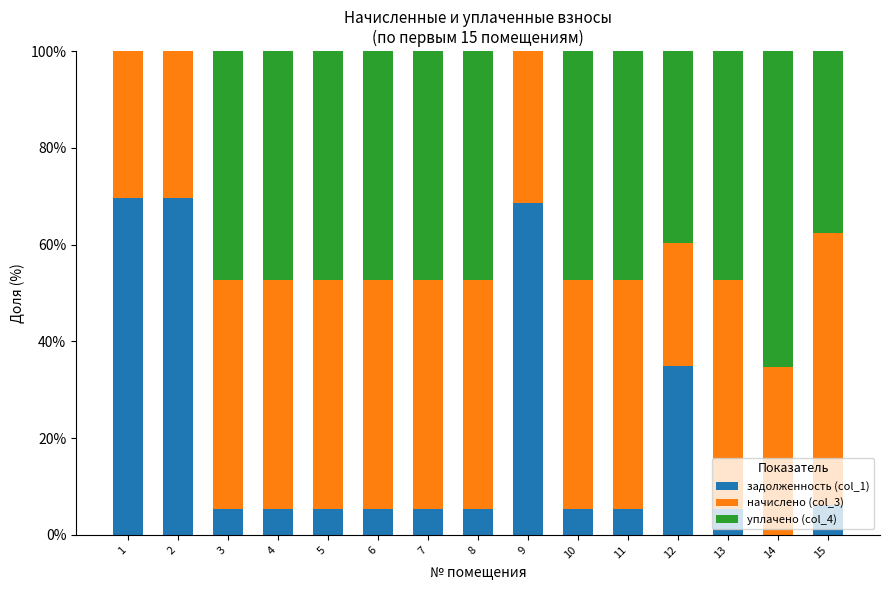

What is the average value of the задолженность (col_1) series?

19.8